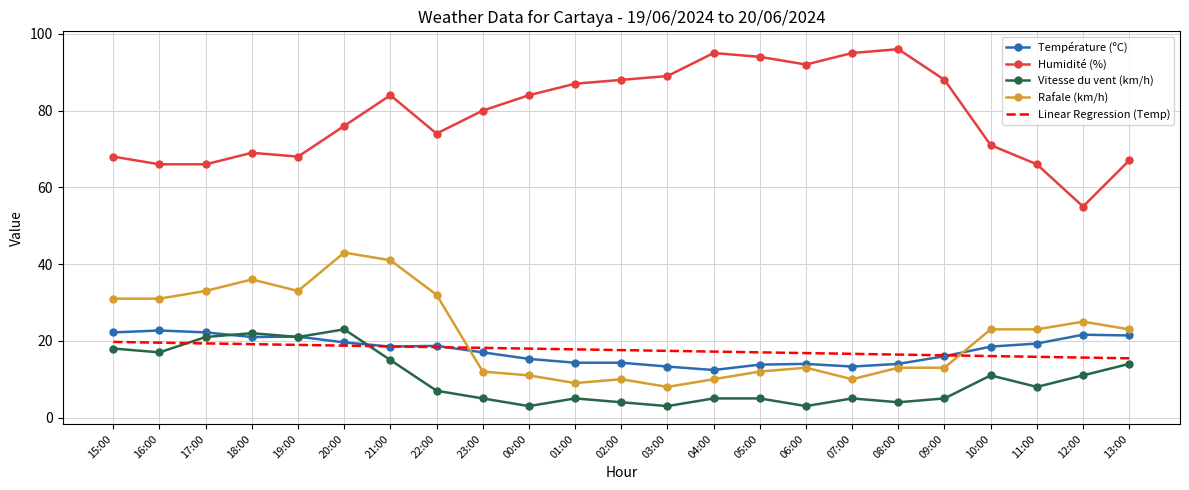

What is the minimum value shown in the chart?

3.0